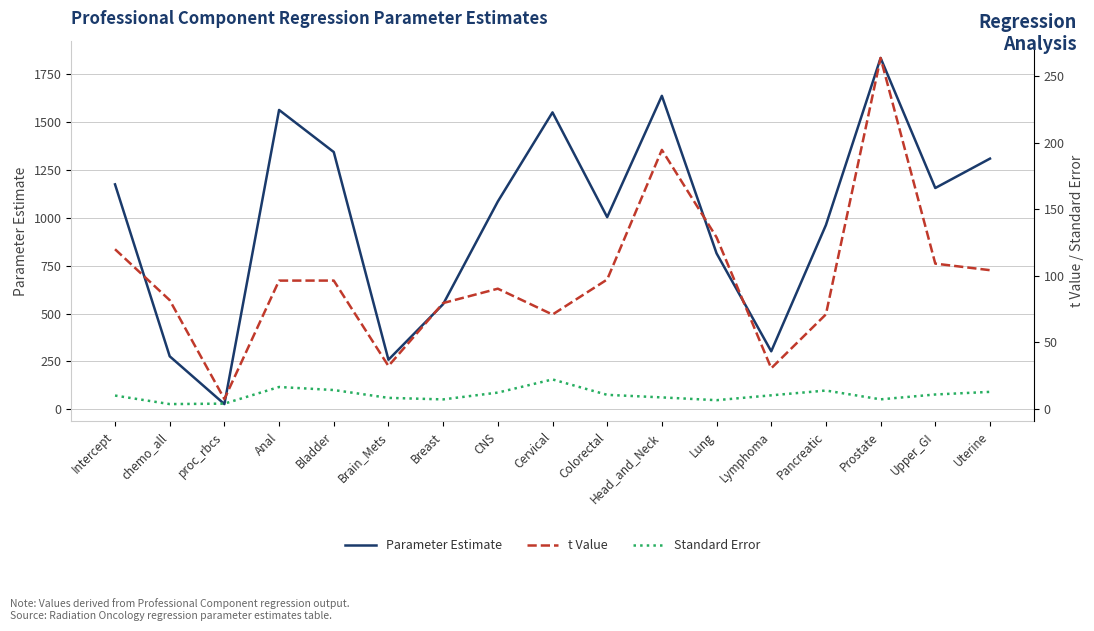

What is the total value across all series at Brain_Mets?

298.6